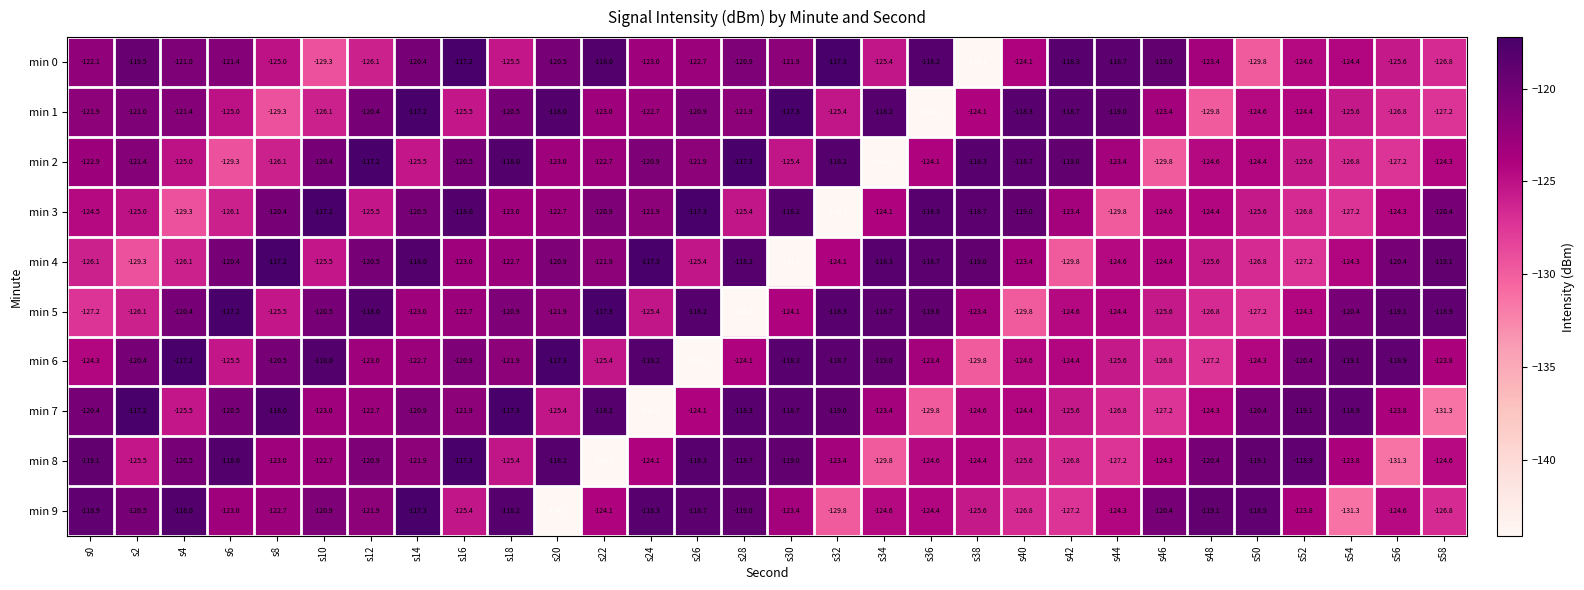

Which series changed the most between s14 and s32?

min 3